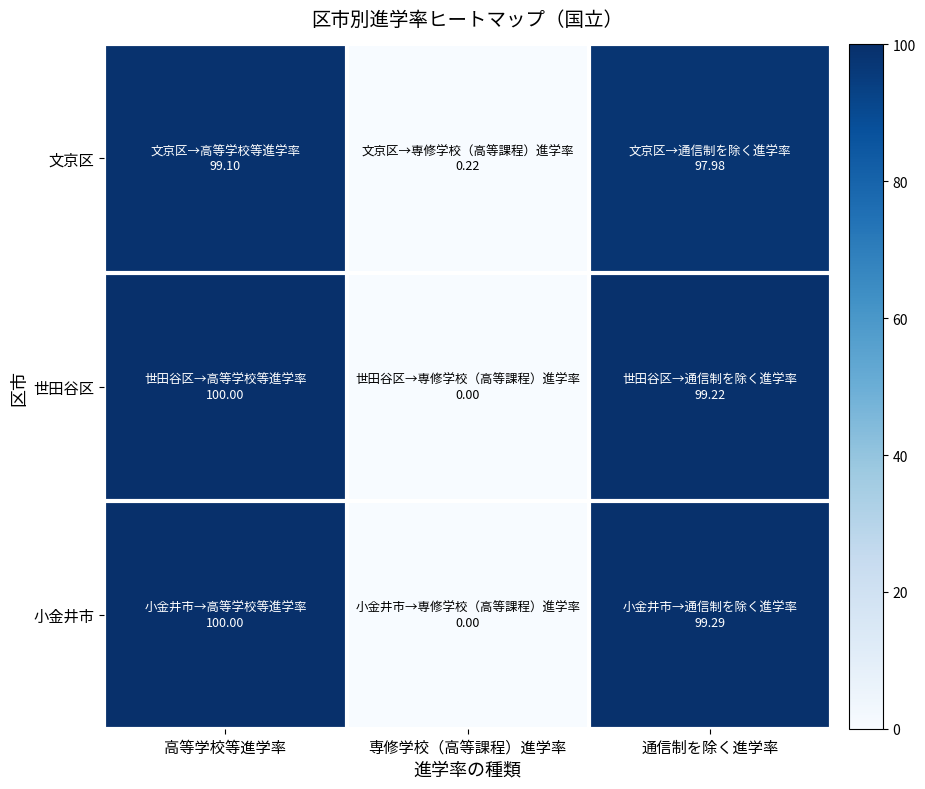

Reading left to right, list all the values displayed in this chart.

文京区: 高等学校等進学率=99.1	専修学校（高等課程）進学率=0.2	通信制を除く進学率=98.0
世田谷区: 高等学校等進学率=100.0	専修学校（高等課程）進学率=0.0	通信制を除く進学率=99.2
小金井市: 高等学校等進学率=100.0	専修学校（高等課程）進学率=0.0	通信制を除く進学率=99.3